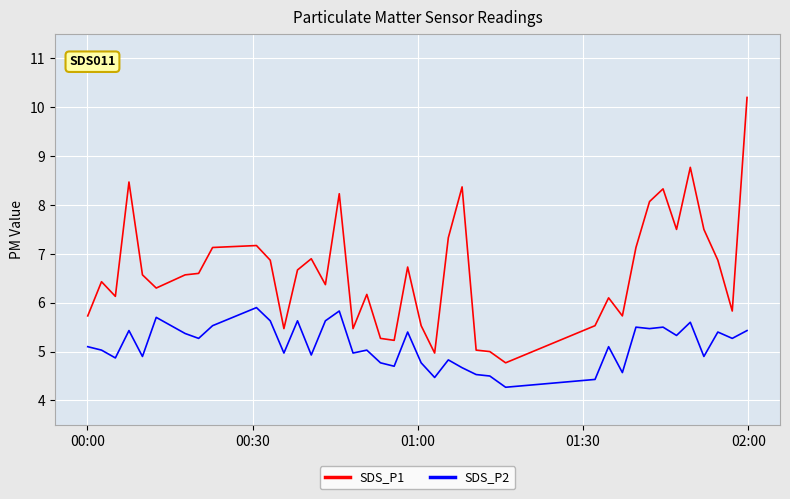

Rank the series by their average value, from lowest to highest.

SDS_P2, SDS_P1